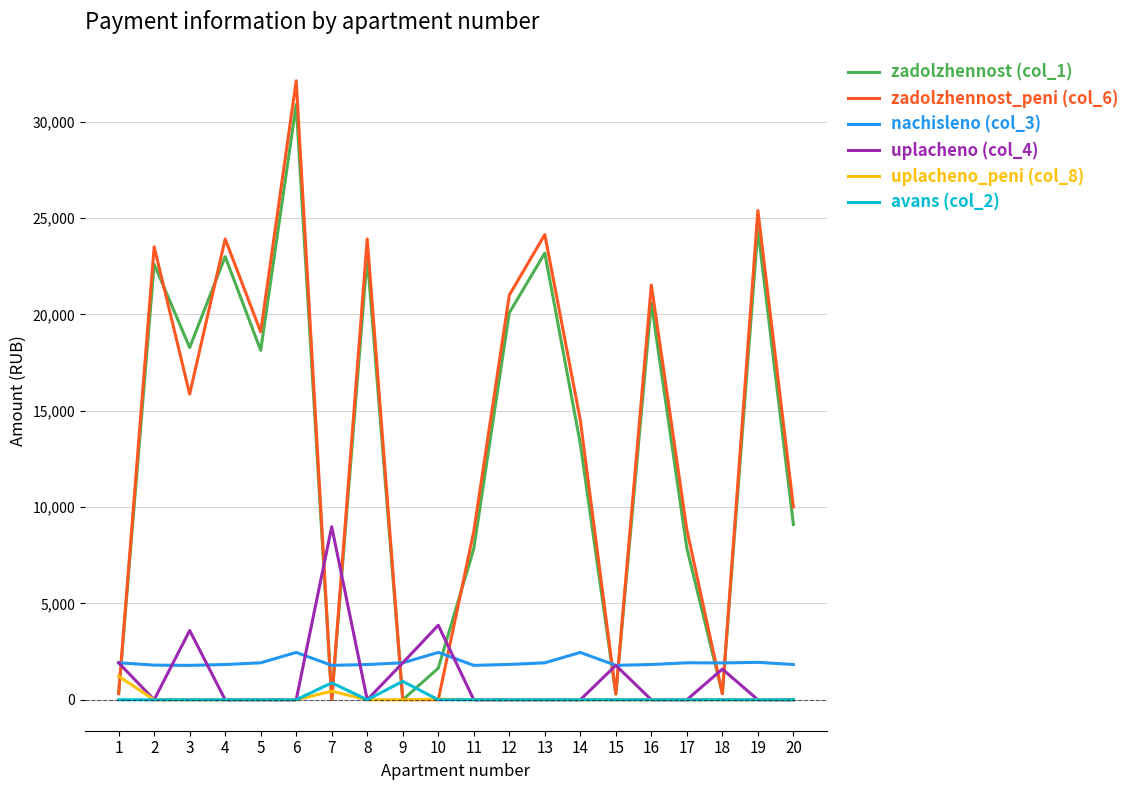

At how many categories does at least one series exceed 29063?

1